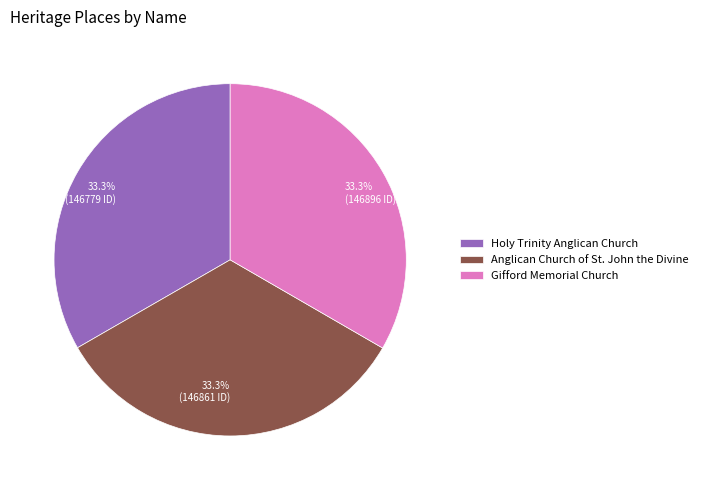

How much of the chart is everything except Holy Trinity Anglican Church?

66.7%